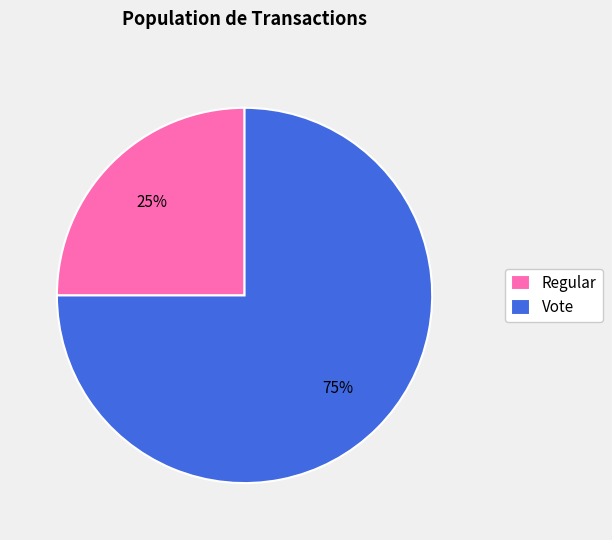

Between Vote and Regular, which is larger?

Vote